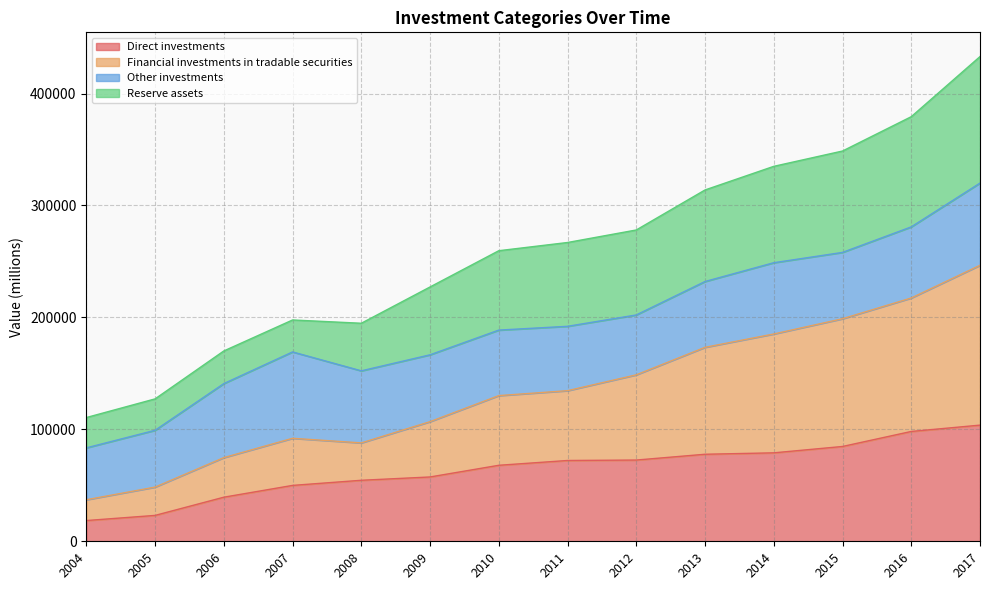

What is the total value across all series at 2011?

266912.7